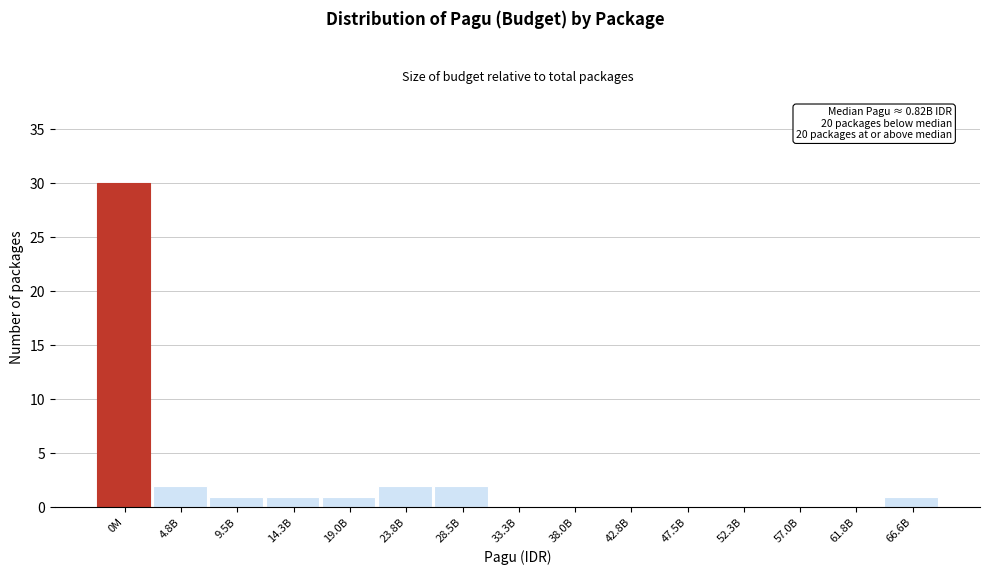

Reading right to left, list all the values displayed in this chart.

66.6B=1	61.8B=0	57.0B=0	52.3B=0	47.5B=0	42.8B=0	38.0B=0	33.3B=0	28.5B=2	23.8B=2	19.0B=1	14.3B=1	9.5B=1	4.8B=2	0M=30